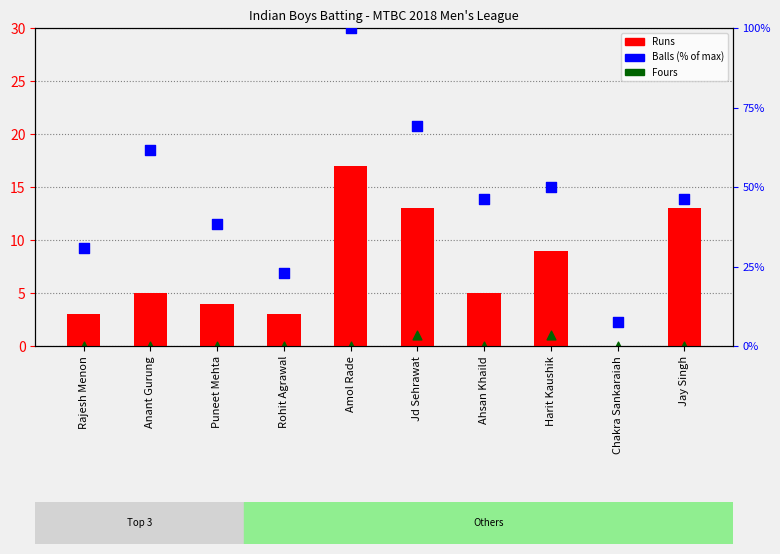

Which series has the largest total across all categories?

Balls (% of max)